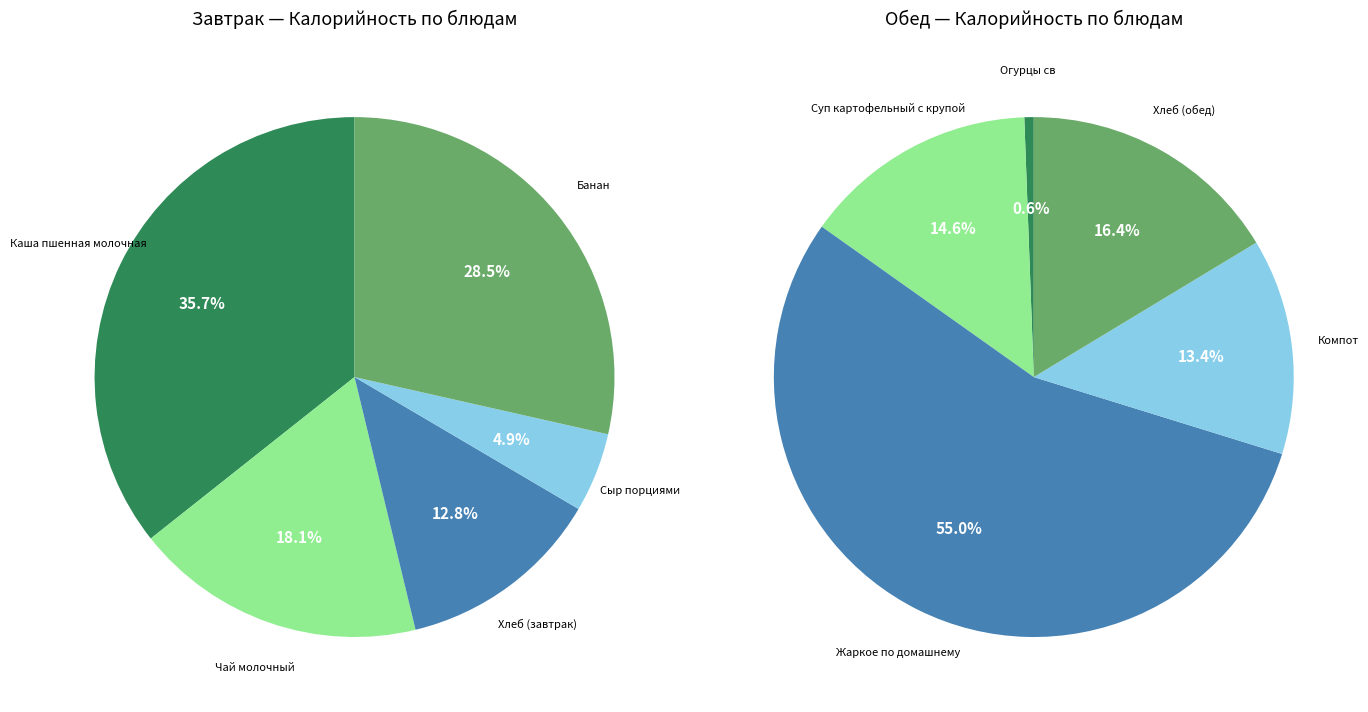

The Огурцы св slice represents 11% of the pie. True or false?

False